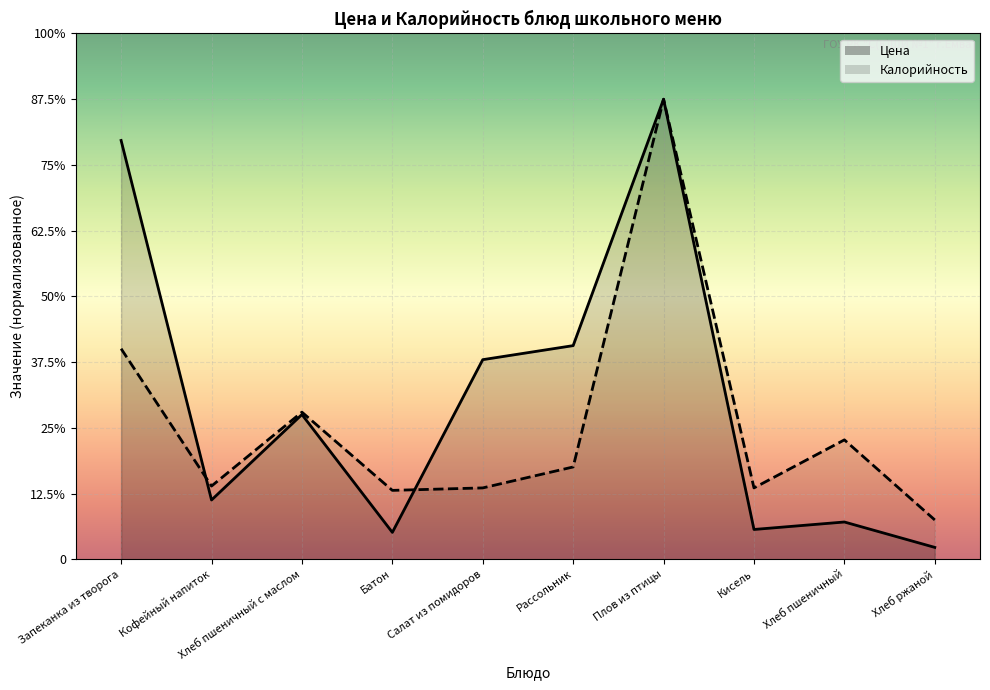

How many times do Цена and Калорийность cross each other?

2